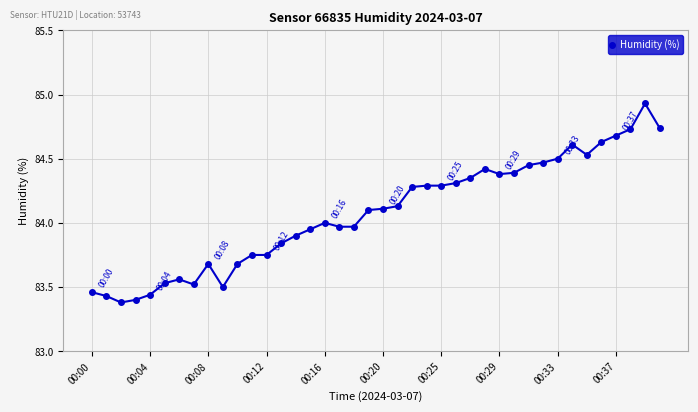

What is the sum of all values?

3363.0